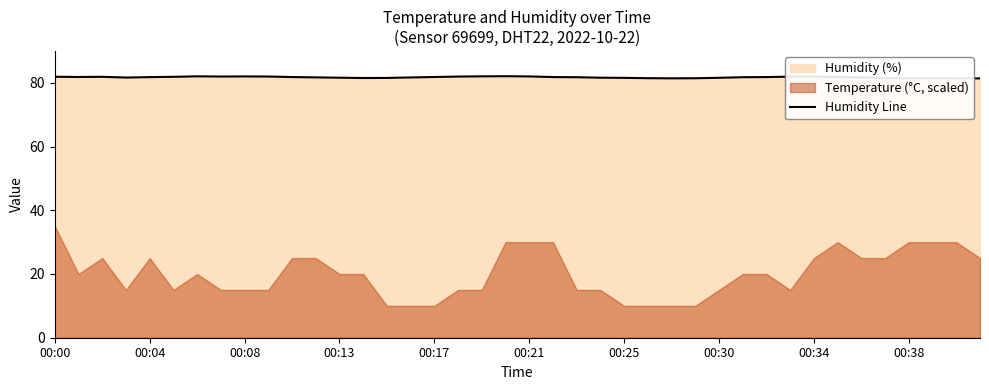

True or false: Humidity Line has a value of 110.5 at 00:17.

False